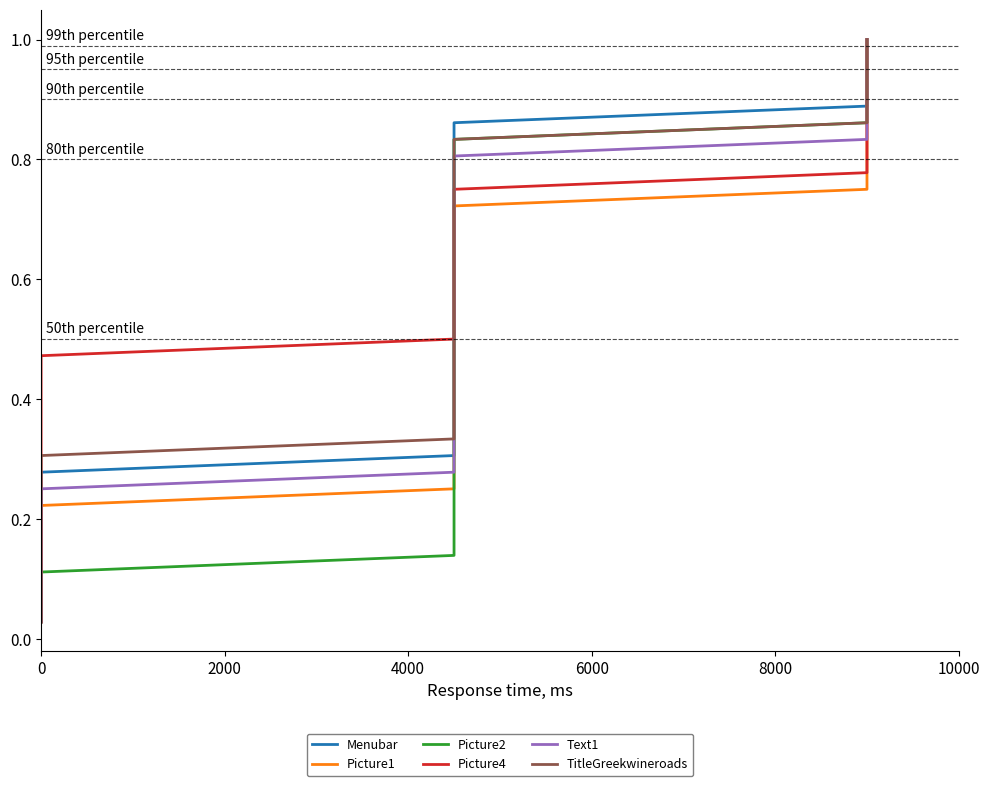

How many lines are shown in the chart?

6